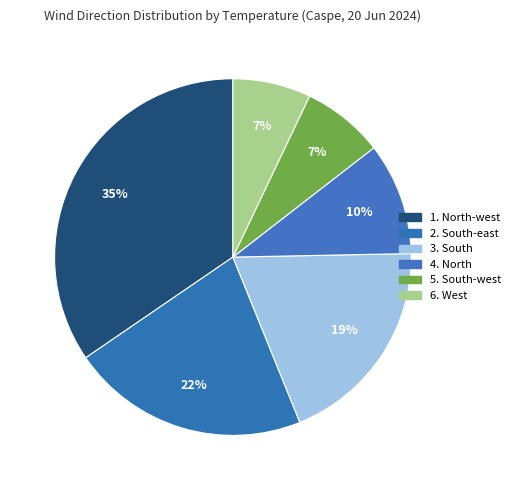

How many slices are in this pie chart?

6